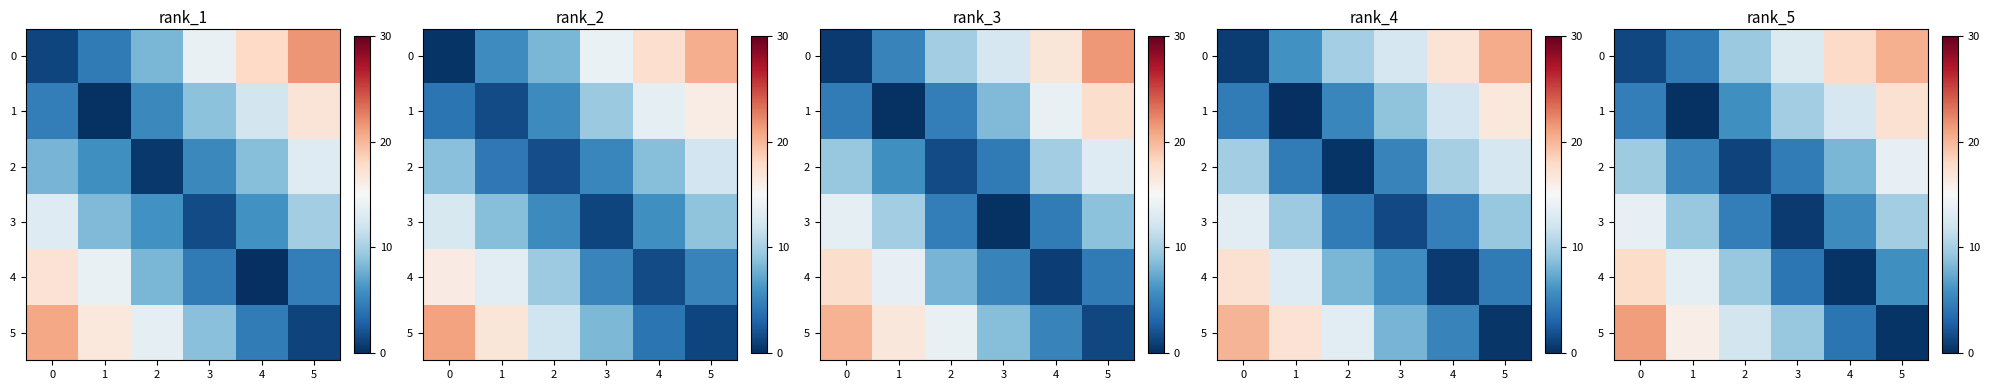

What is the sum of all 1 values?

50.3